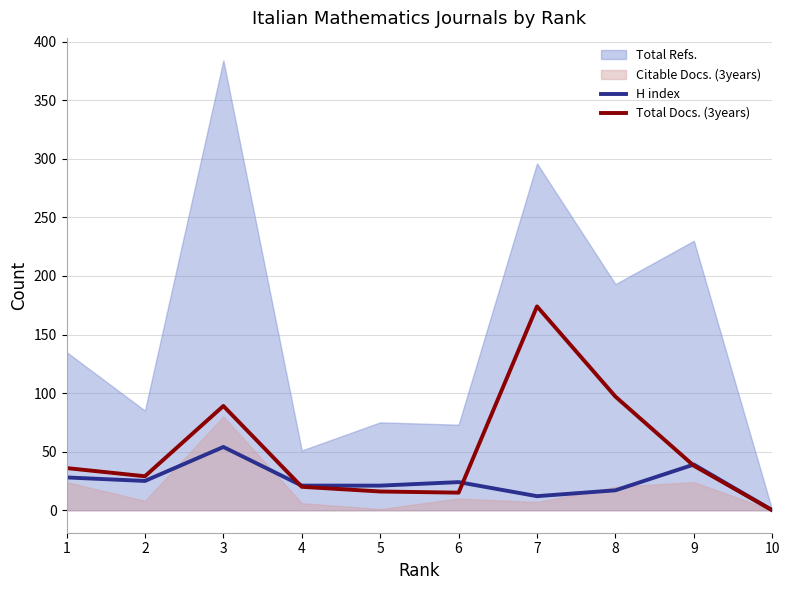

The value of H index at 10 is 0. True or false?

True